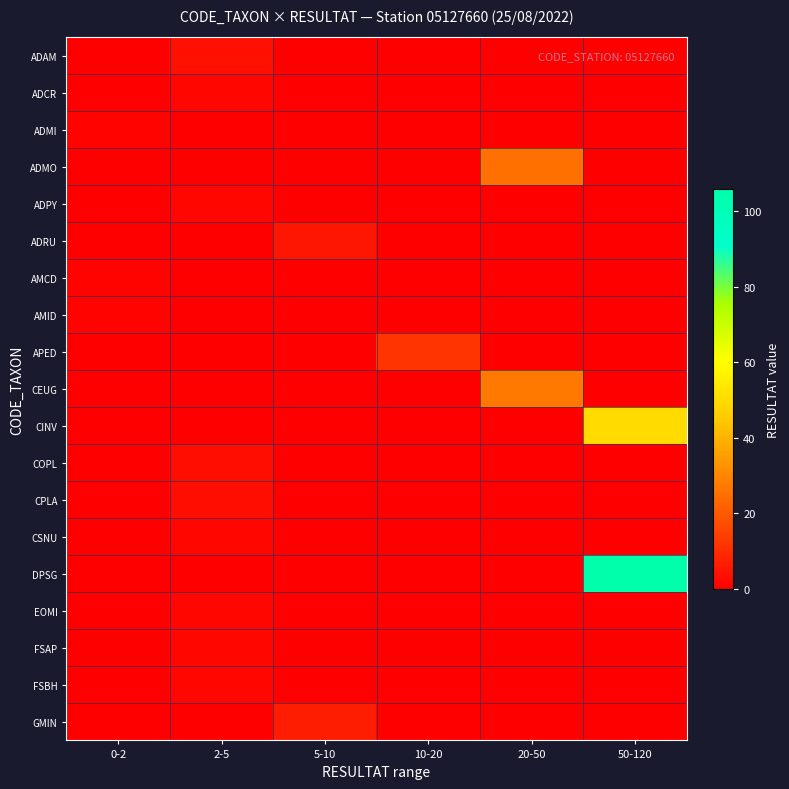

What is the total value across all series at 20-50?

52